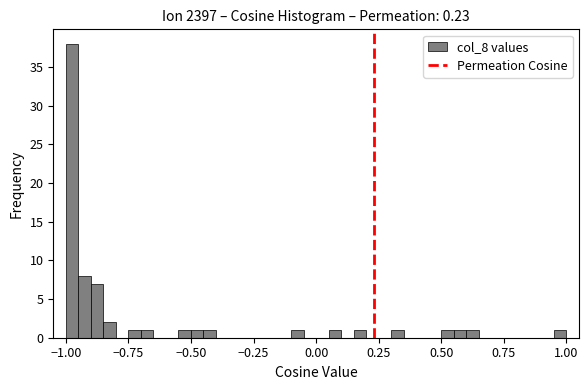

Around what value on the x-axis is the tallest bar? Give the approximate position of its centre, as read against the axis.

-0.95